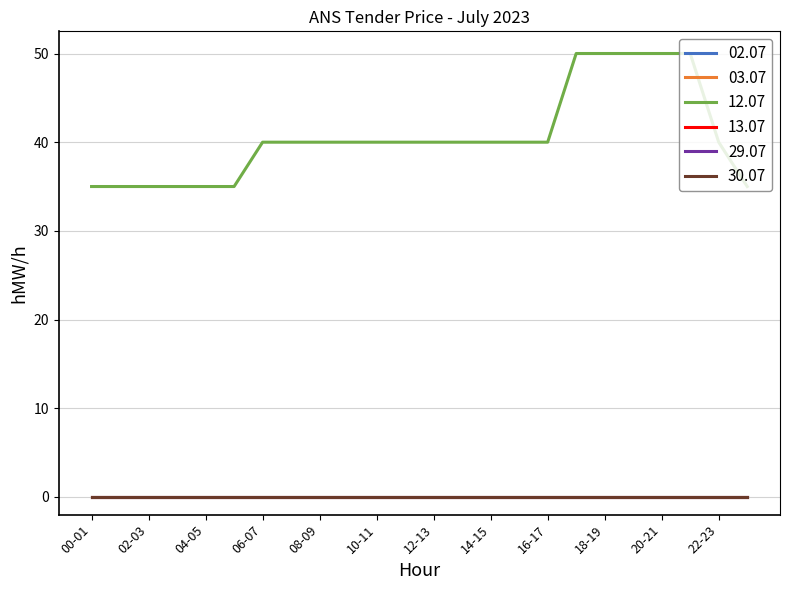

True or false: 03.07 and 29.07 cross at least once.

False